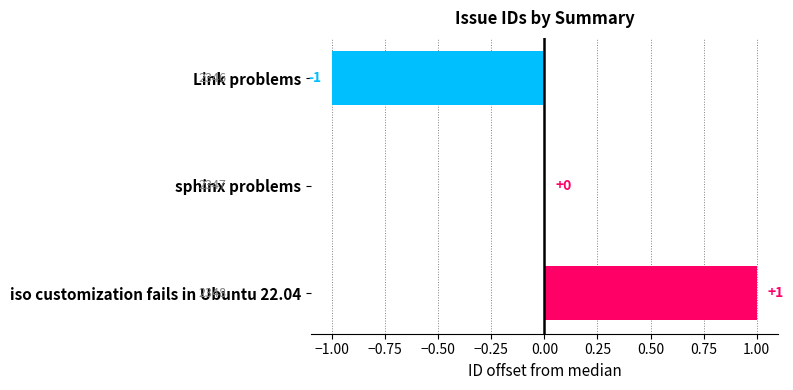

The chart shows a value of 0 at iso customization fails in Ubuntu 22.04. True or false?

False